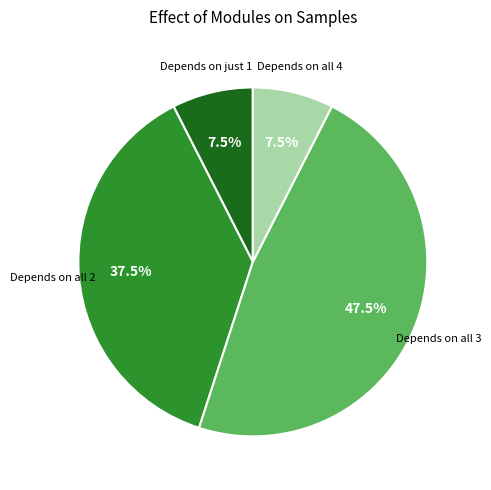

To the nearest percent, what is the average slice percentage?

25%